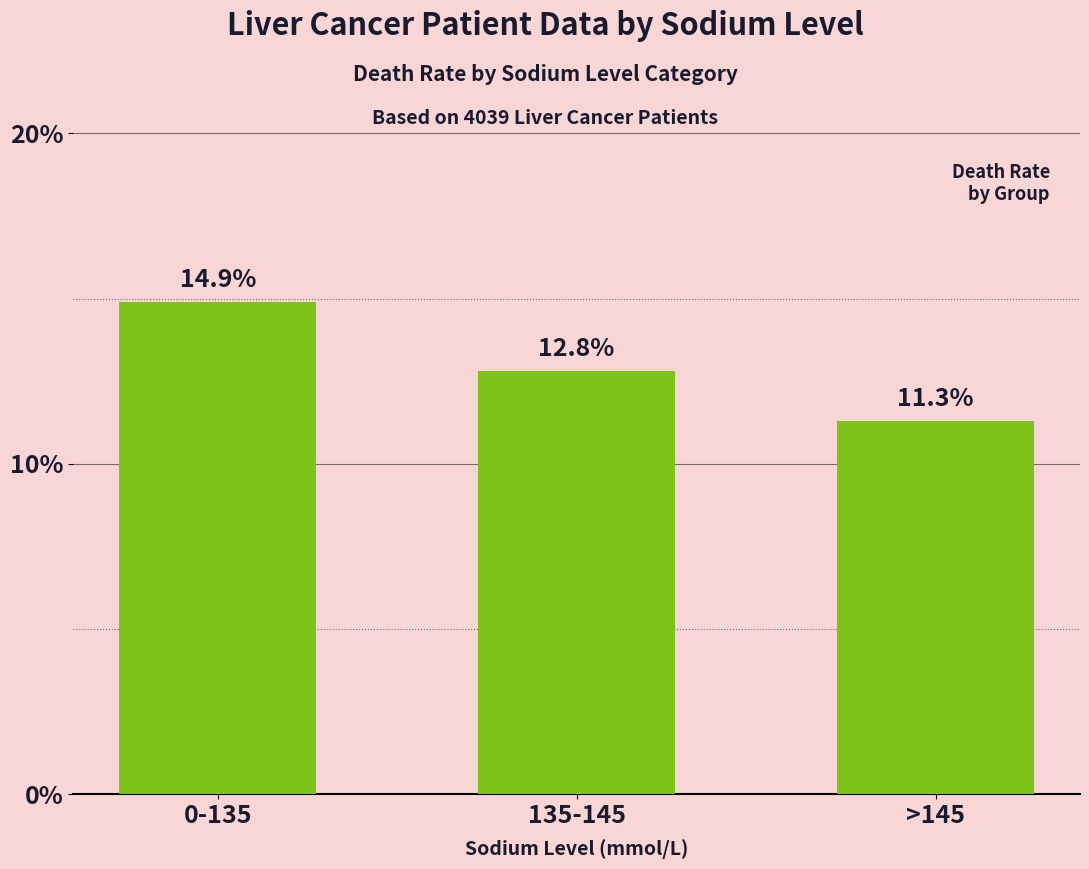

Rank the categories by value from highest to lowest.

0-135, 135-145, >145